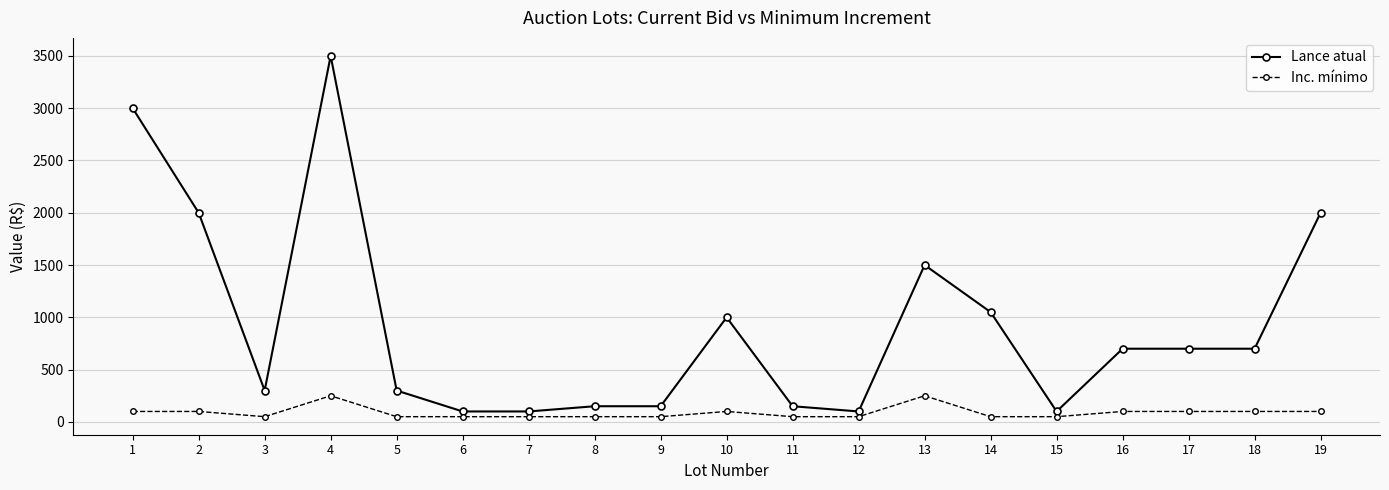

What is the sum of the Inc. mínimo values at 14 and 3?

100